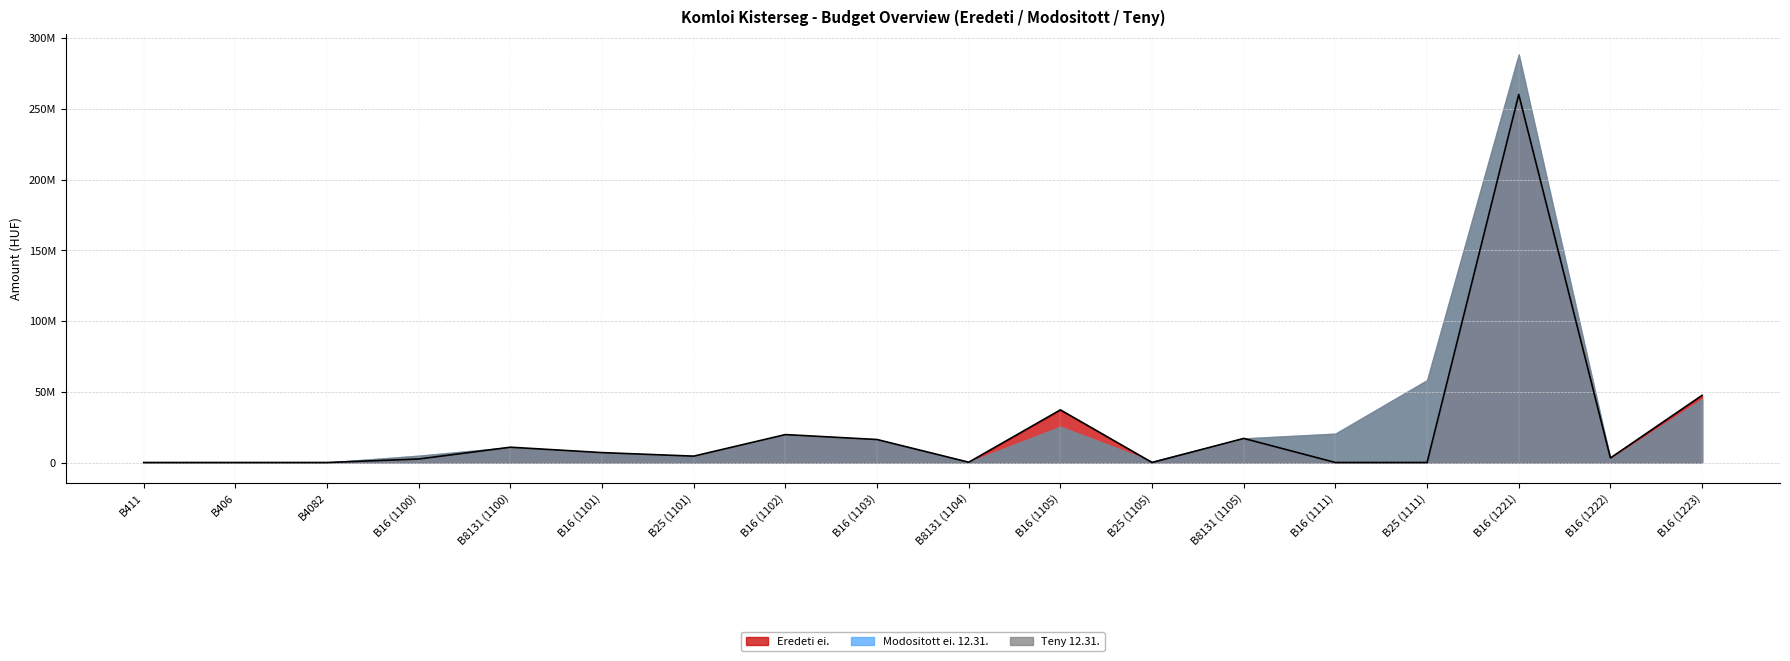

Reading left to right, transcribe all the data shown in this chart.

Eredeti ei.: 0	0	1500	2468000	10810958	7005263	4500000	19746500	16258950	199713	37214812	0	17033910	0	0	260269918	3196558	47502672
Modositott ei. 12.31.: 43624	10800	1651	4812747	10810958	6863919	4500000	19452625	15994463	199713	25189858	654581	17033910	20415059	58232268	288604677	2279883	44708894
Teny 12.31.: 43624	10800	1651	4812747	10810958	6863919	4500000	19452625	15994463	199713	25189858	654581	17033910	20415059	58232268	288604677	2279883	44708894